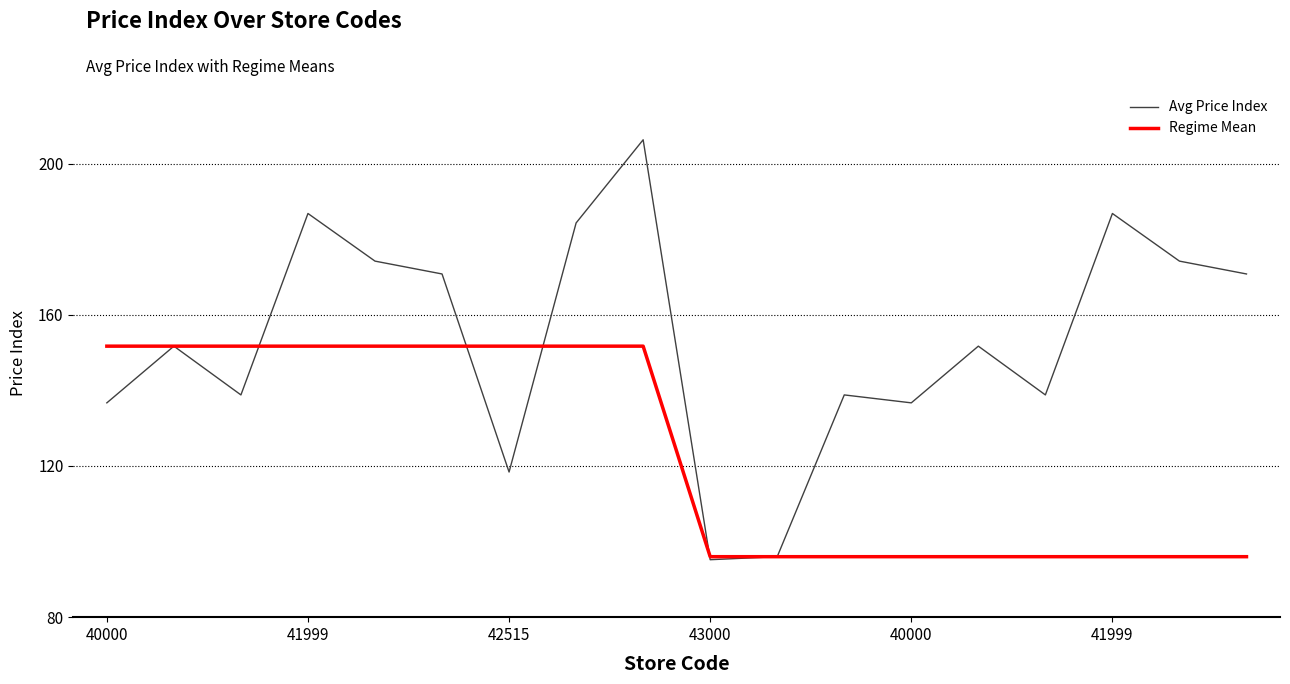

Which series has the largest total across all categories?

Avg Price Index